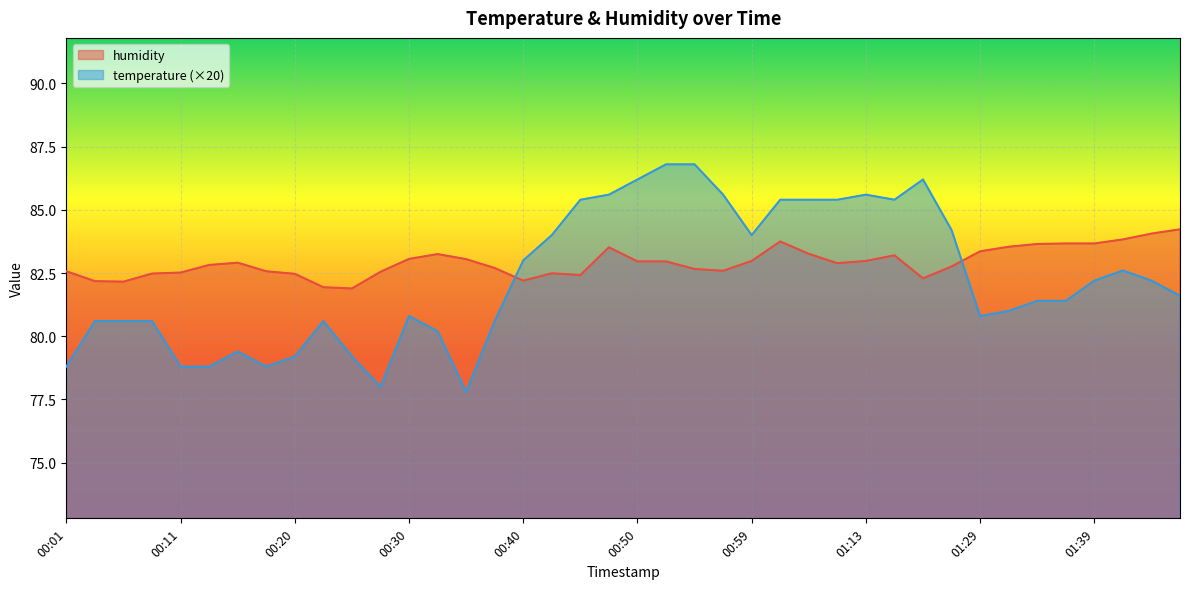

Where is the first local minimum for humidity?

00:06